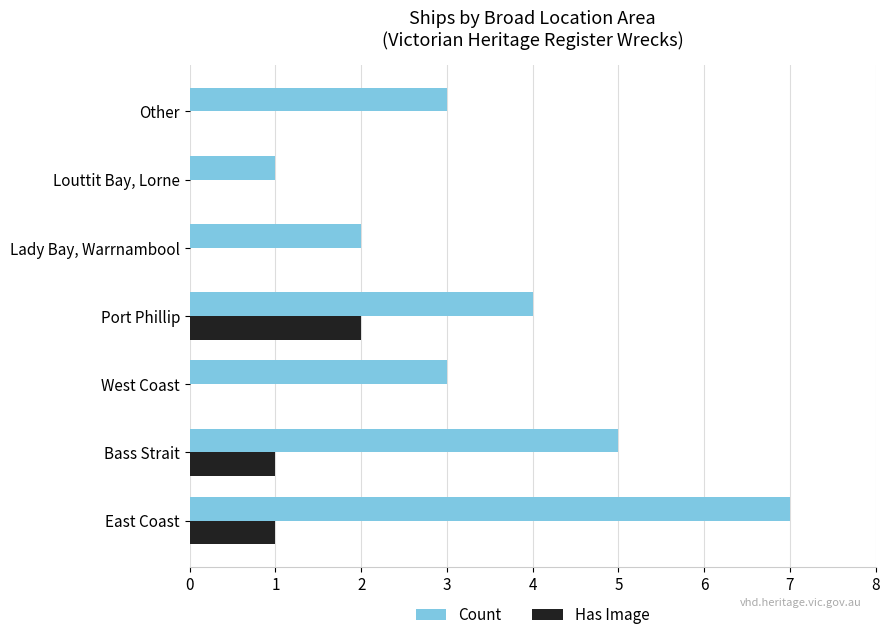

What is the highest value of the Count series?

7